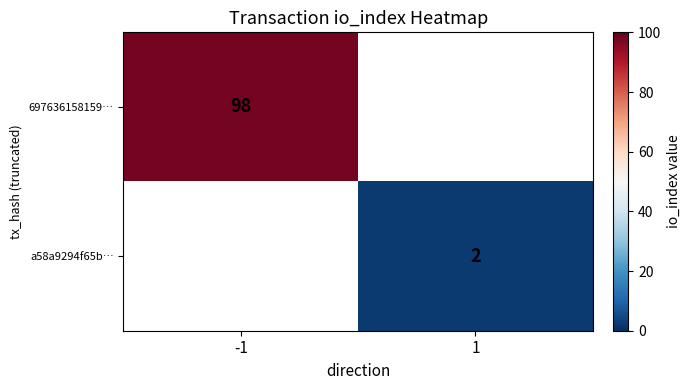

Is it true that 697636158159… equals 98 at -1?

True